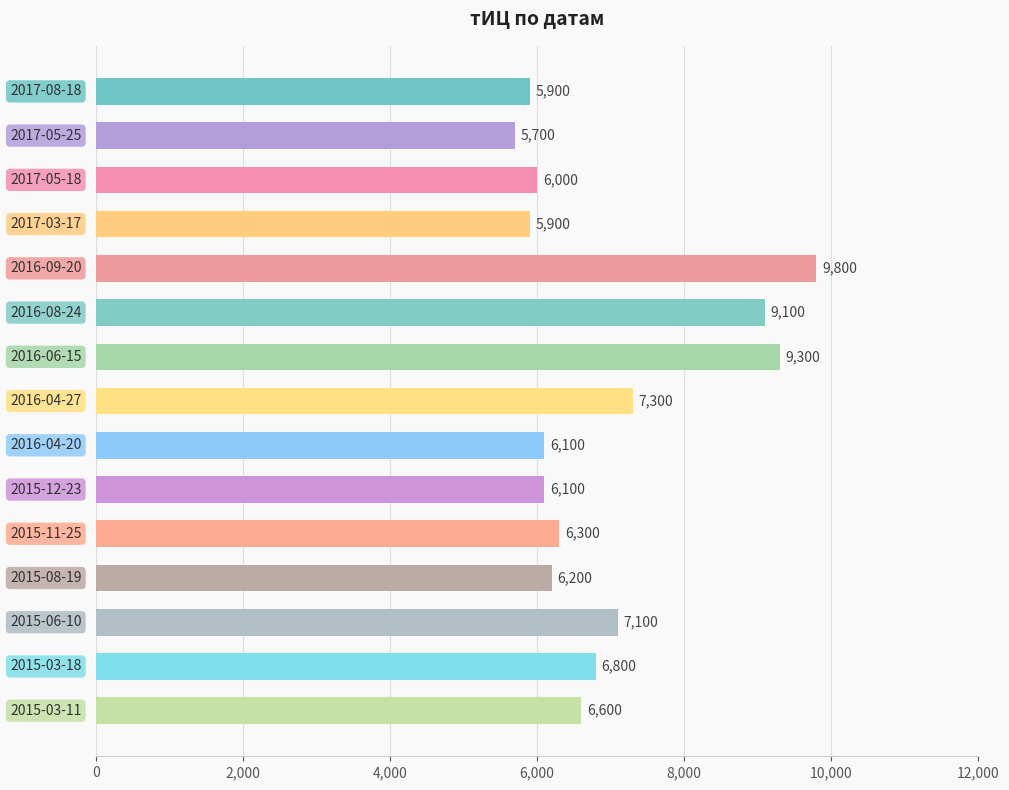

Does the chart contain stacked bars?

No